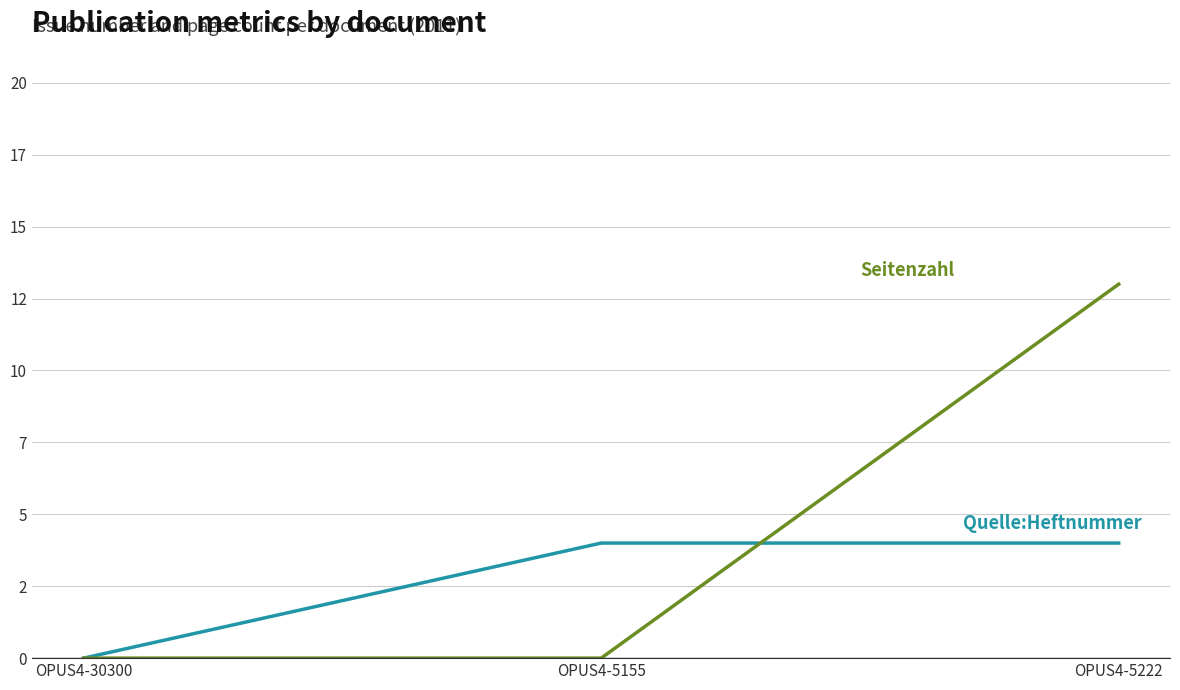

Reading right to left, transcribe all the data shown in this chart.

Quelle:Heftnummer: 4	4	0
Seitenzahl: 13	0	0